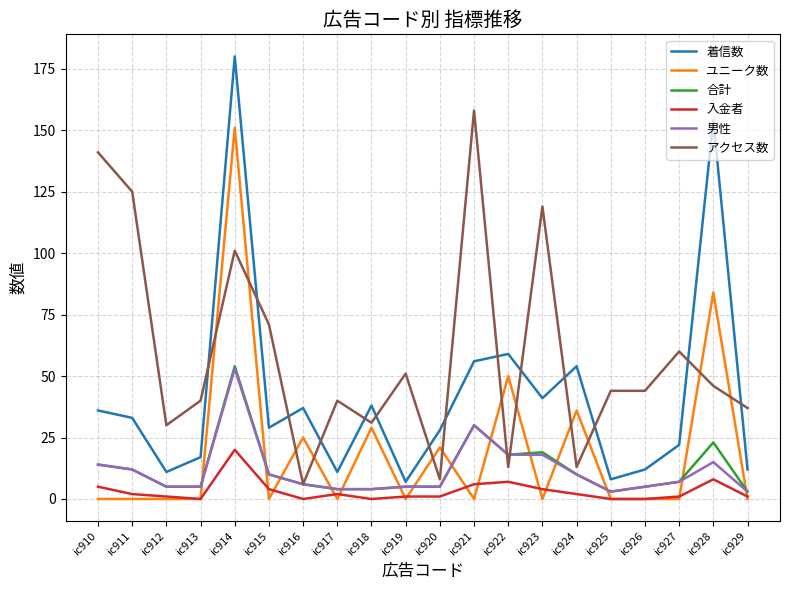

What is the maximum value for ユニーク数?

151